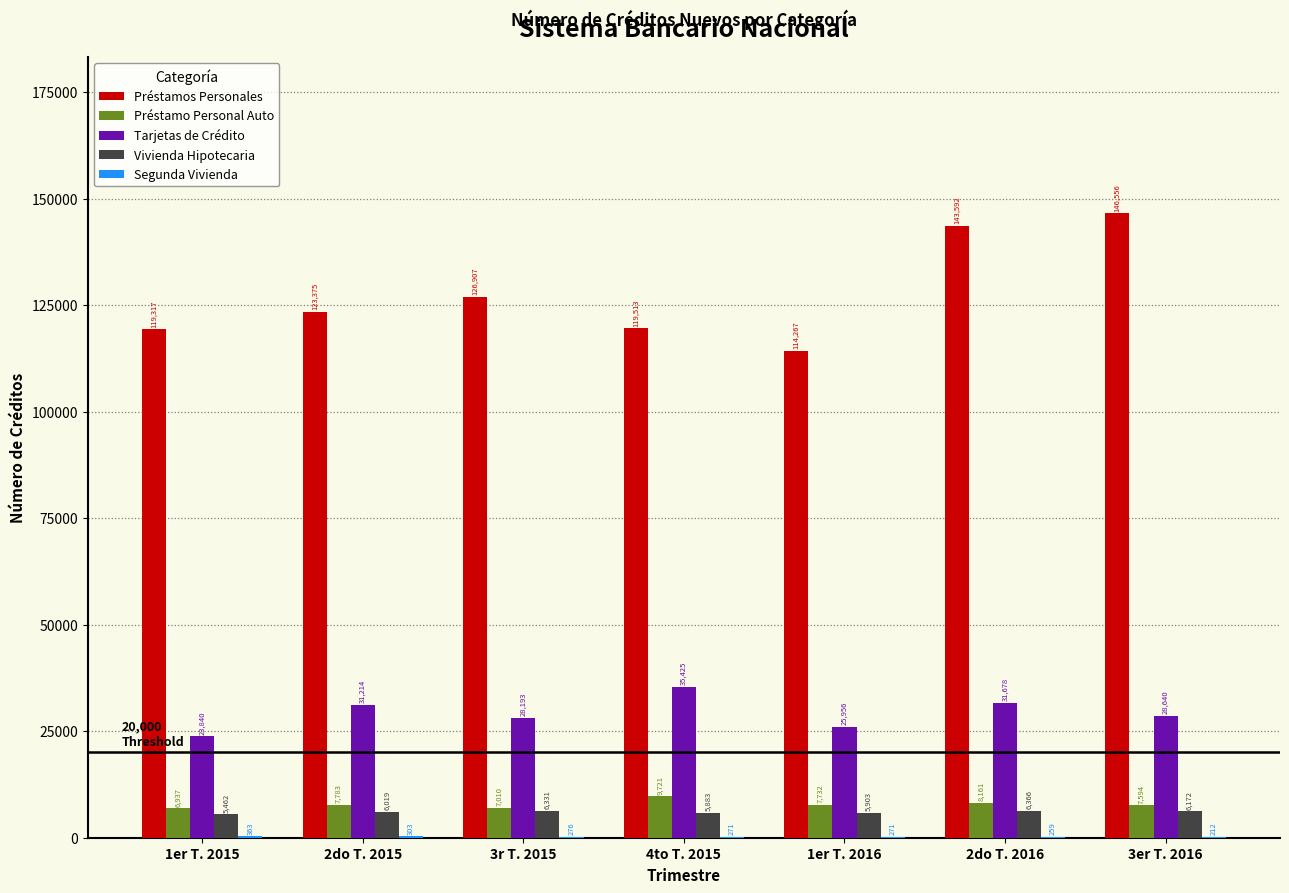

Which series changed the most between 2do T. 2015 and 4to T. 2015?

Tarjetas de Crédito